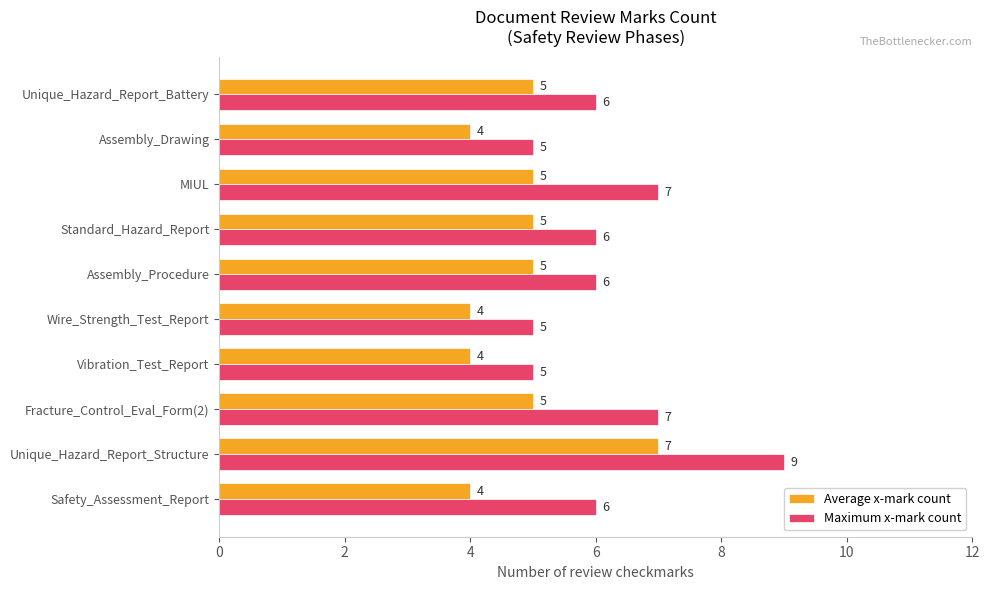

Which series has the largest total across all categories?

Maximum x-mark count